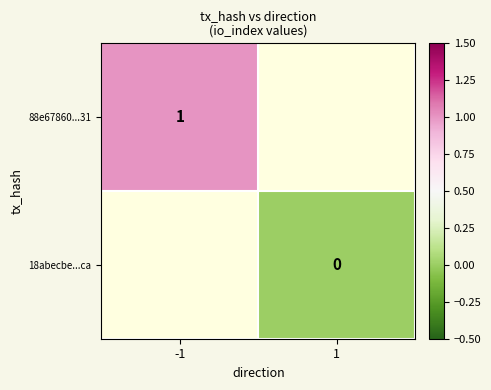

True or false: 88e67860...31 has a value of 1 at -1.

True